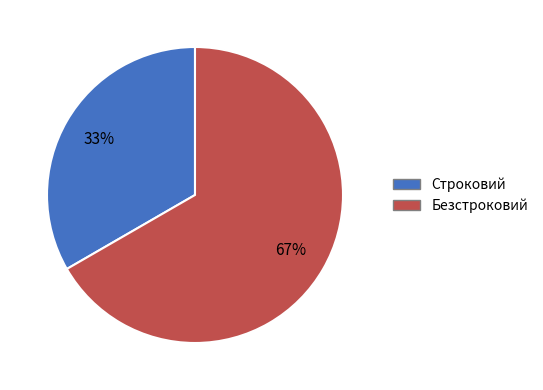

How many segments does this pie chart have?

2